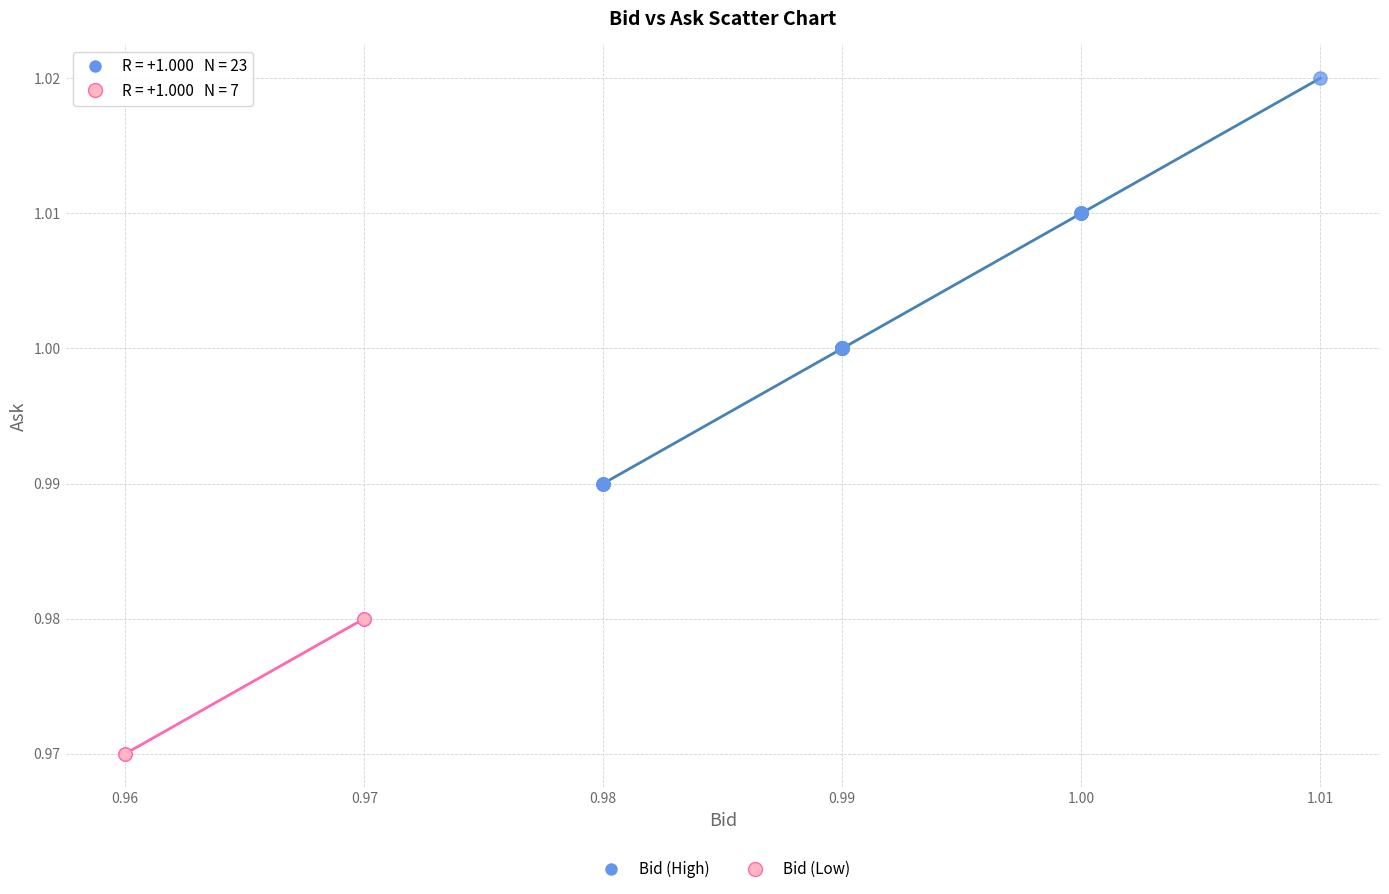

Which series has the largest Y range (max minus min)?

Bid (High)